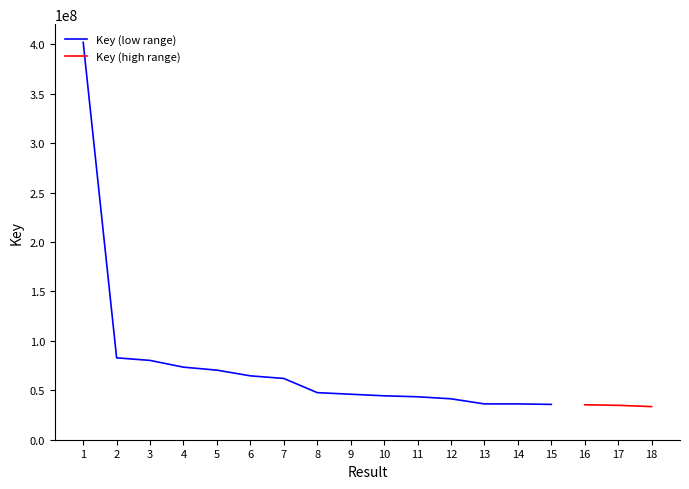

What is the difference between the second highest and minimum values?

49315835